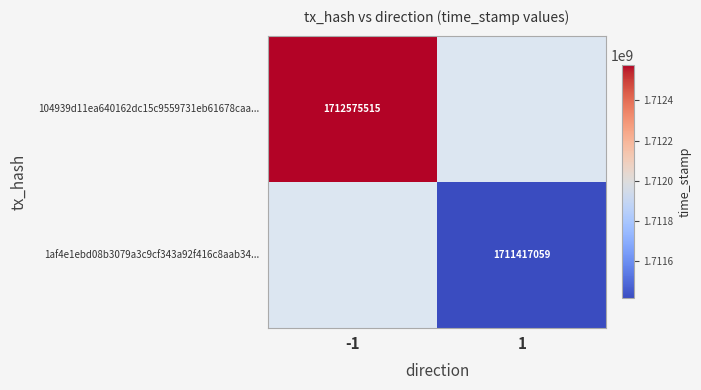

The 104939d11ea640162dc15c9559731eb61678caa... series shows 2366664660.6 at -1. True or false?

False